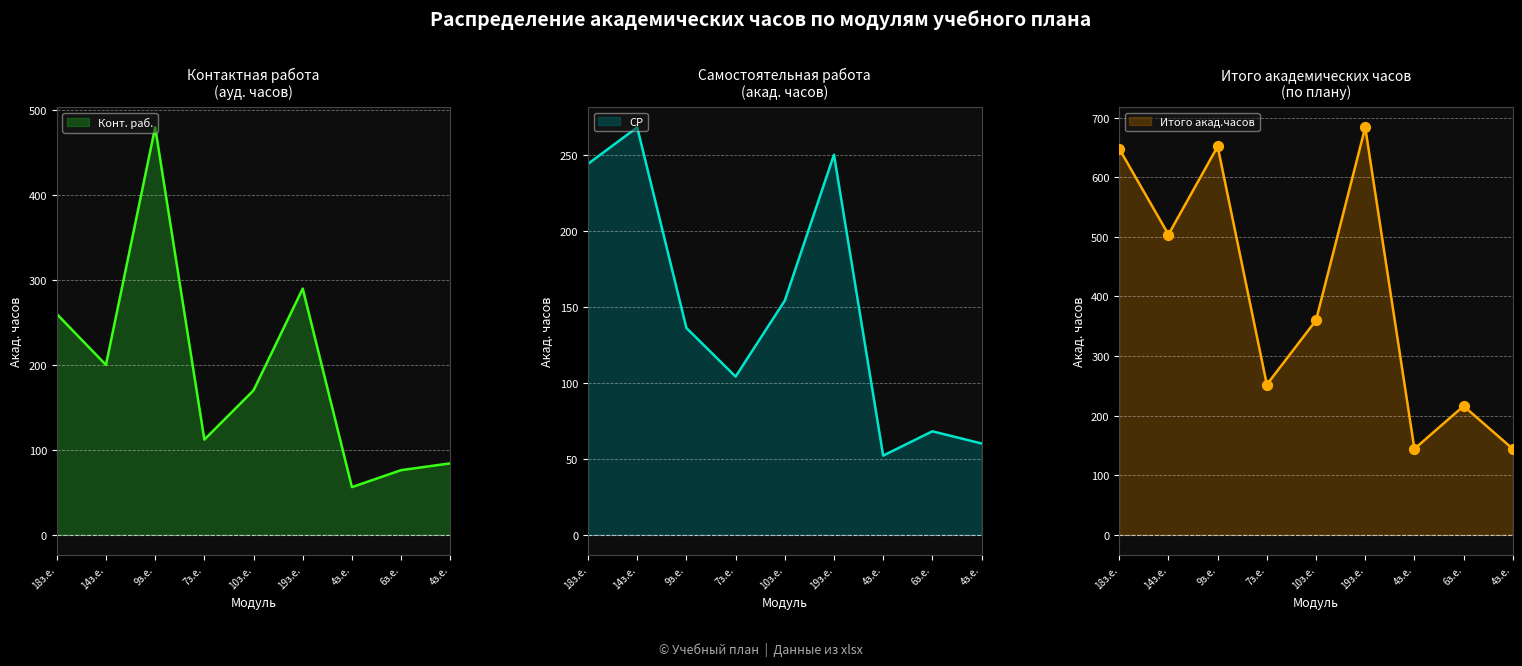

At how many categories does at least one series exceed 616?

3